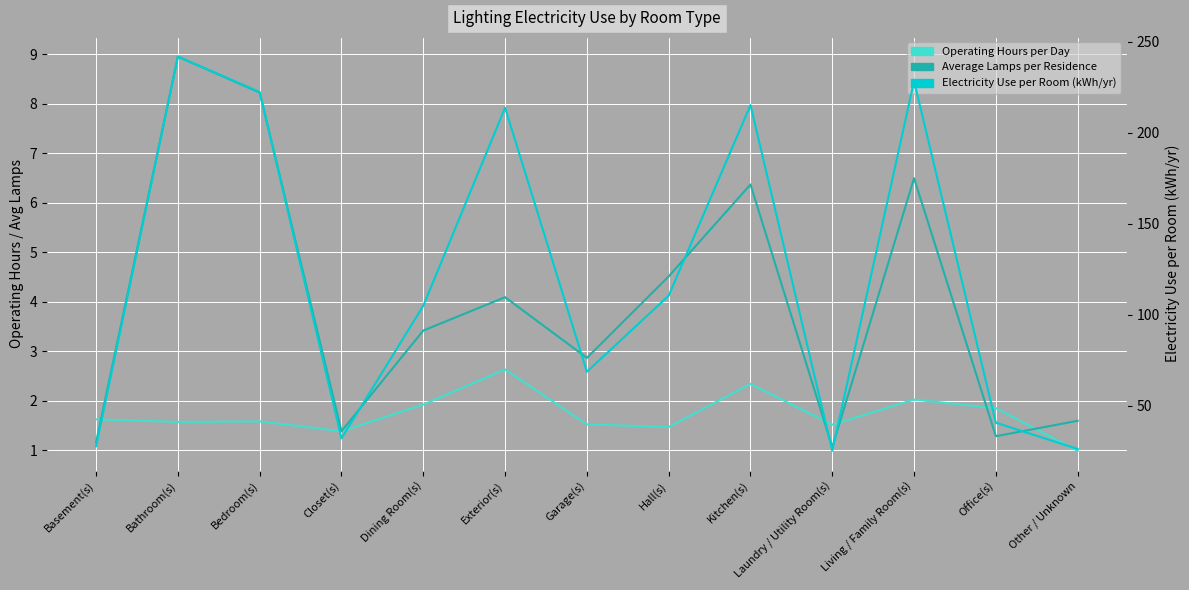

What is the average value of the Average Lamps per Residence series?

4.0